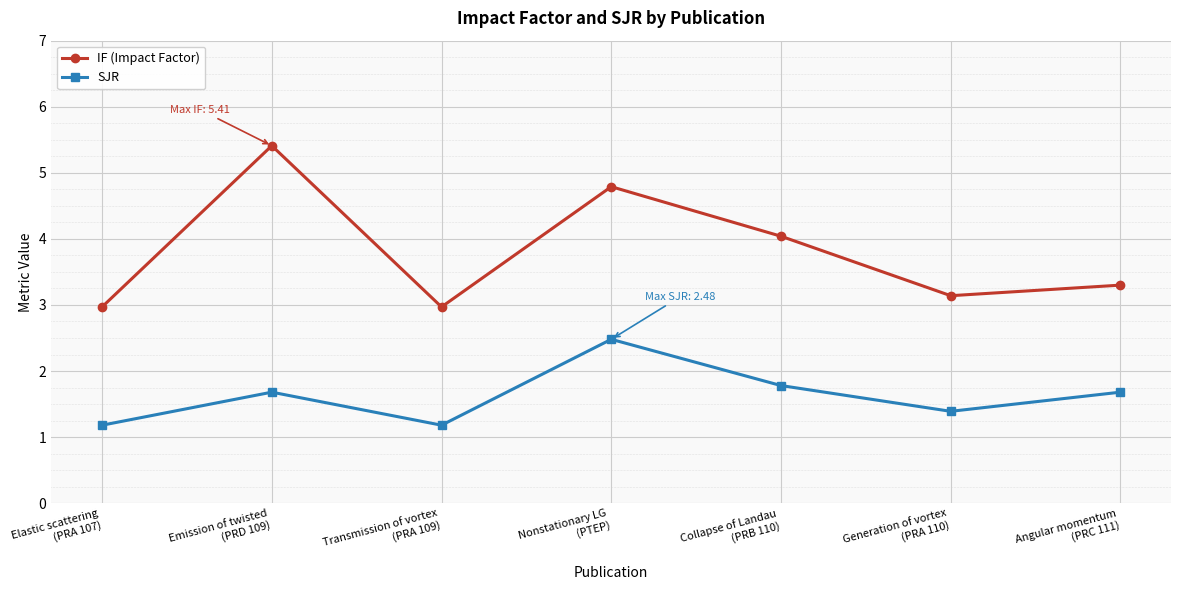

At which category does IF (Impact Factor) reach its first local peak?

Emission of twisted
(PRD 109)